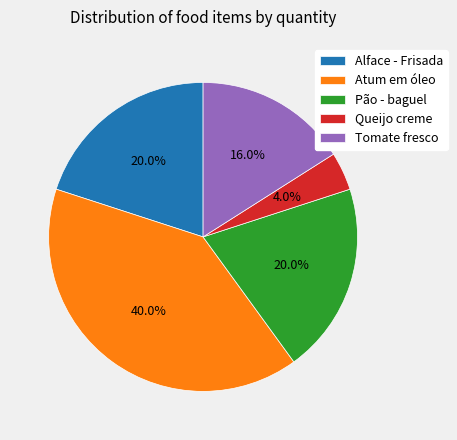

Is there any slice that represents more than half of the pie?

No